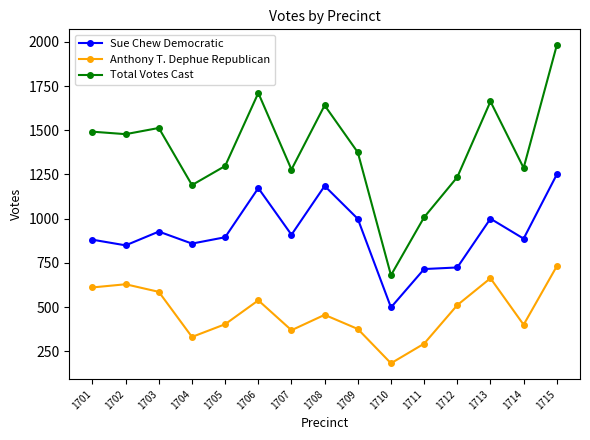

Which series has the largest range (max minus min)?

Total Votes Cast